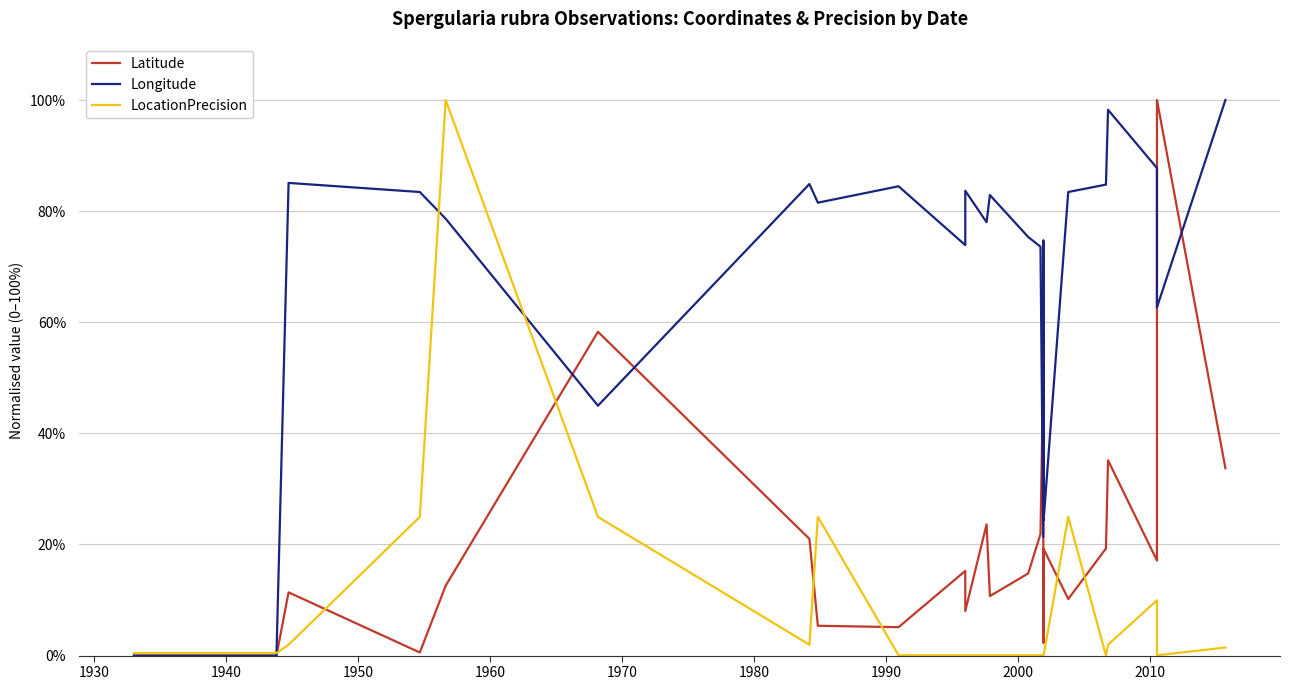

In LocationPrecision, how many points are higher than both neighbors (excluding endpoints)?

4